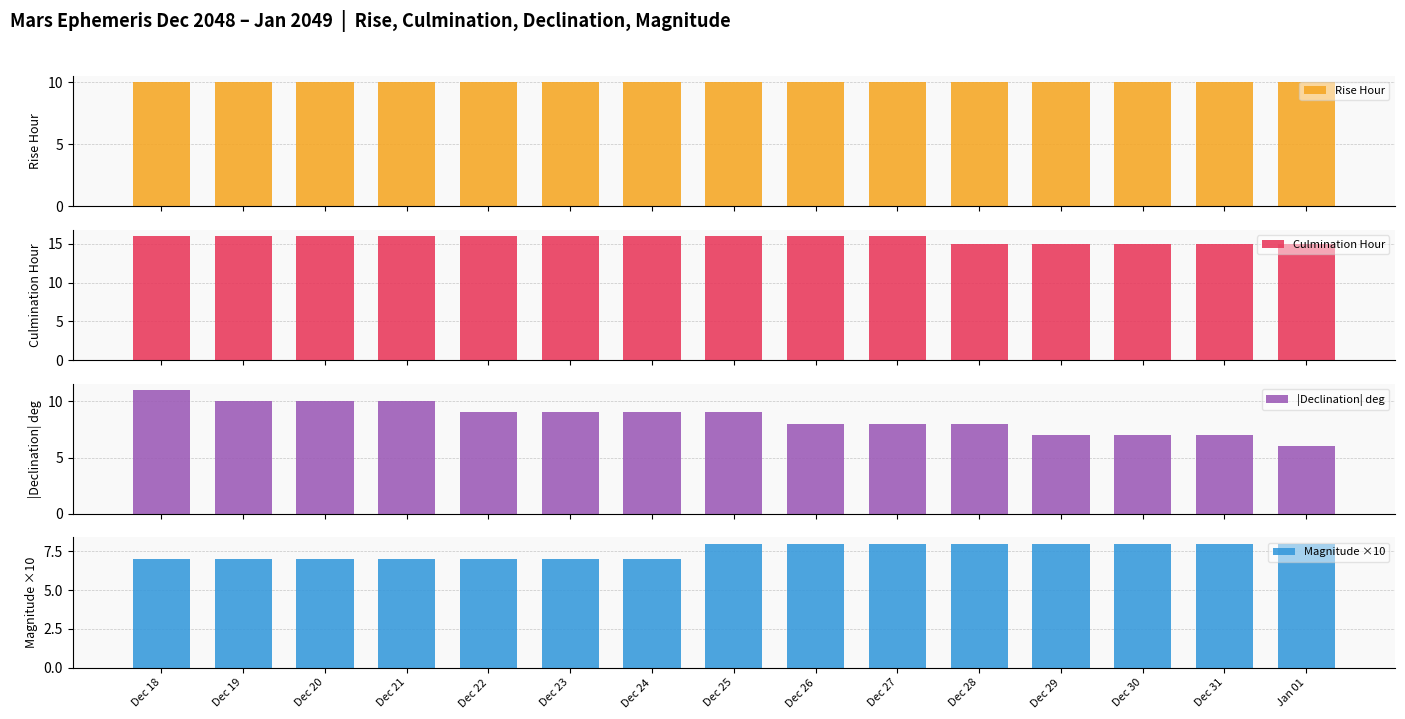

Reading left to right, what are all the values shown in this chart?

Rise Hour: 10	10	10	10	10	10	10	10	10	10	10	10	10	10	10
Culmination Hour: 16	16	16	16	16	16	16	16	16	16	15	15	15	15	15
|Declination| deg: 11	10	10	10	9	9	9	9	8	8	8	7	7	7	6
Magnitude ×10: 7	7	7	7	7	7	7	8	8	8	8	8	8	8	8